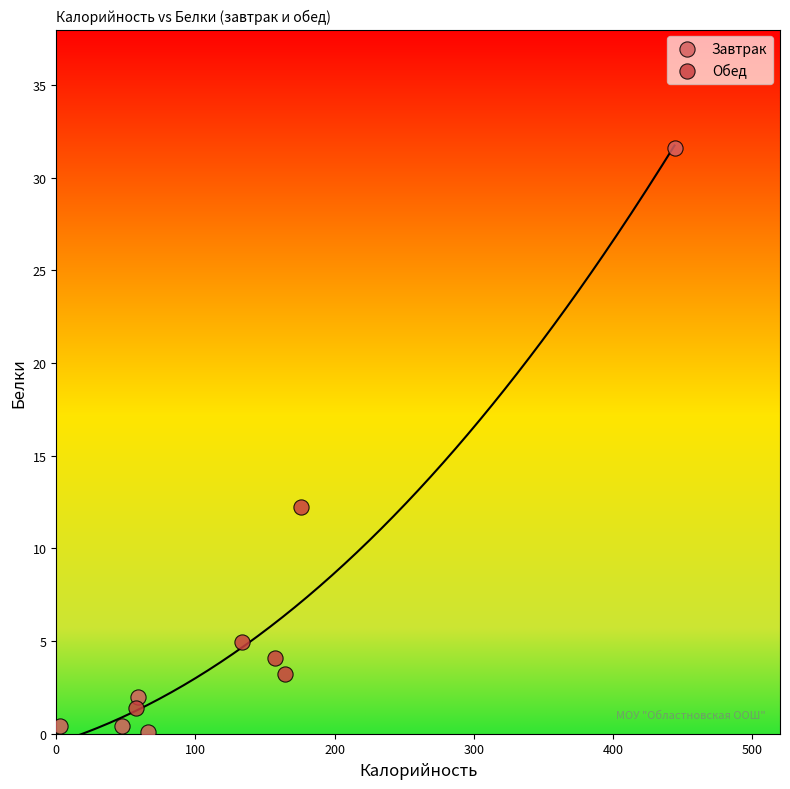

Which series reaches the maximum Y coordinate?

Завтрак